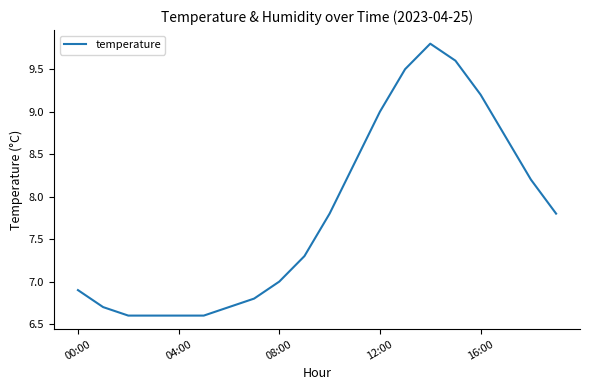

What is the average value?

7.8